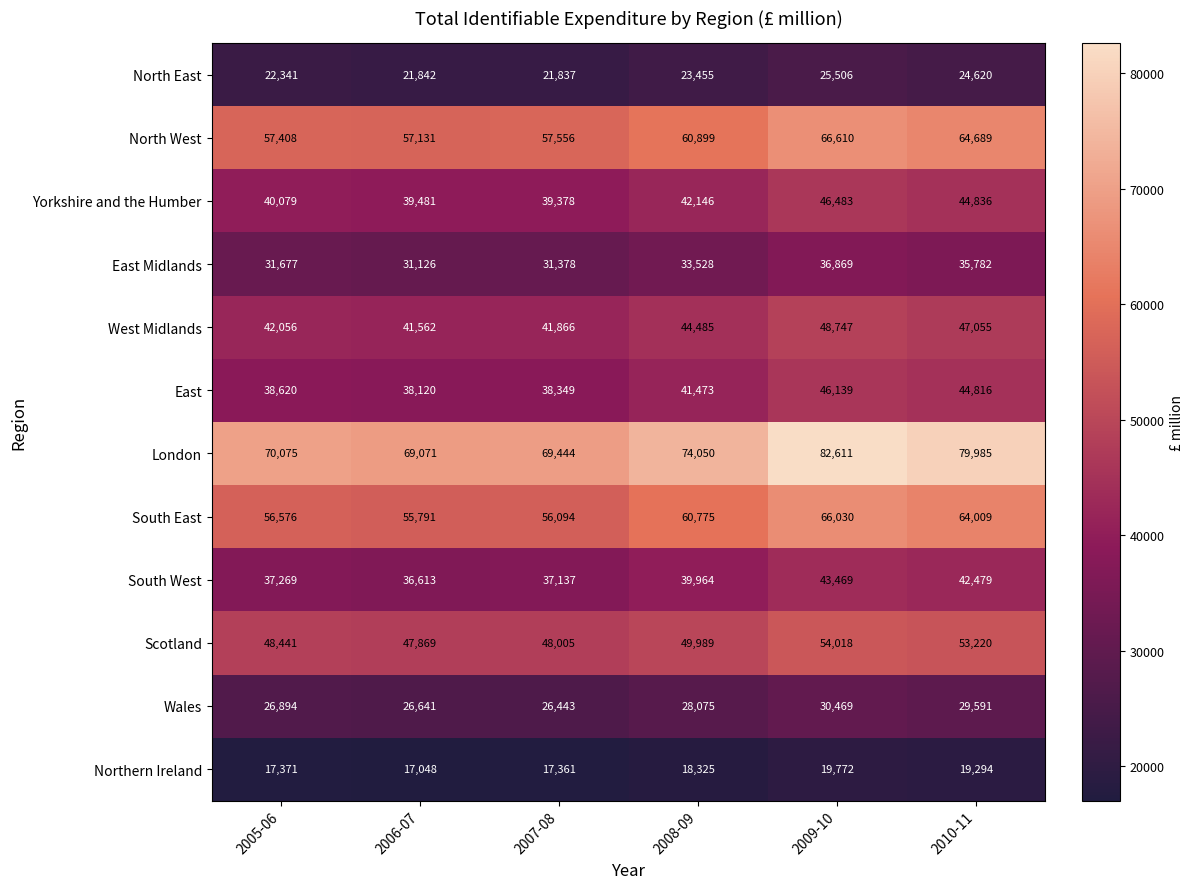

The value of Northern Ireland at 2009-10 is 7145. True or false?

False